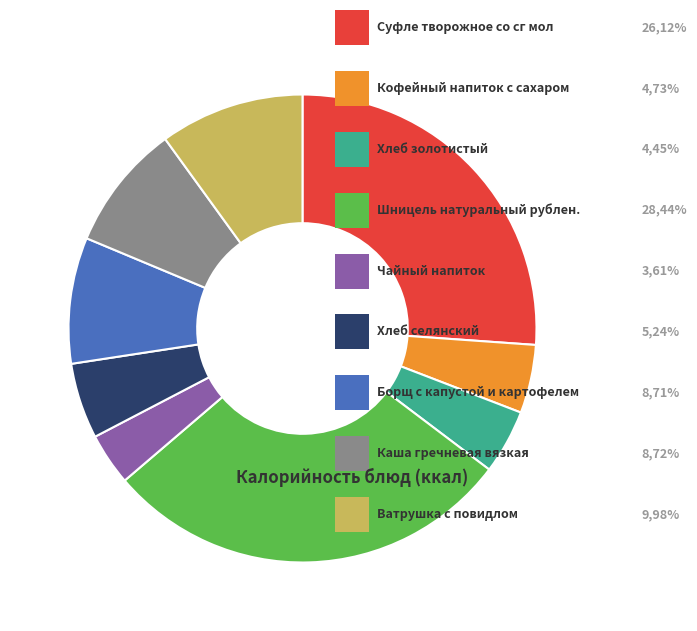

Does any single category account for the majority?

No